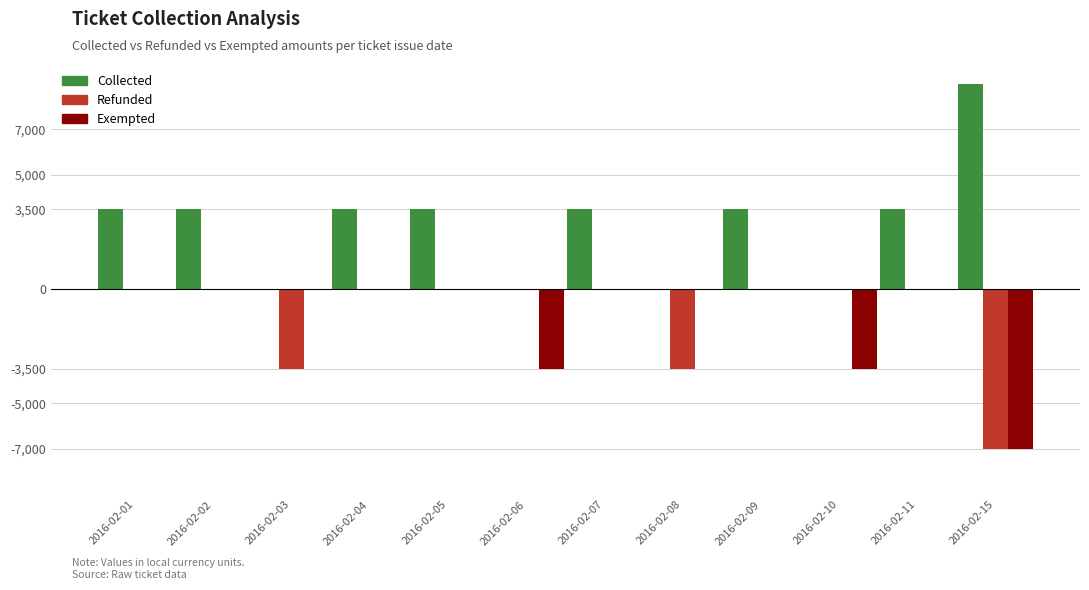

The value of Collected at 2016-02-01 is 3500. True or false?

True